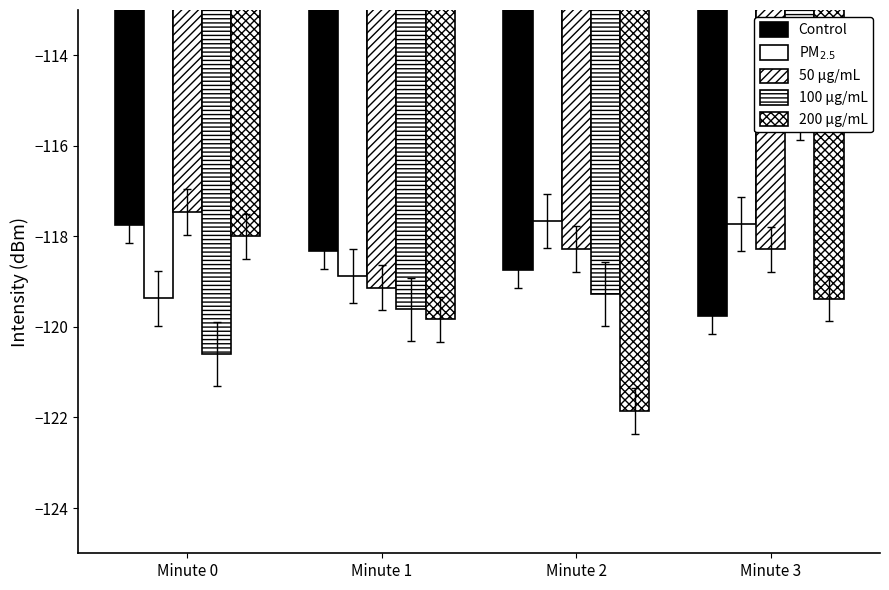

Which series changed the most between Minute 1 and Minute 2?

200 ug/mL